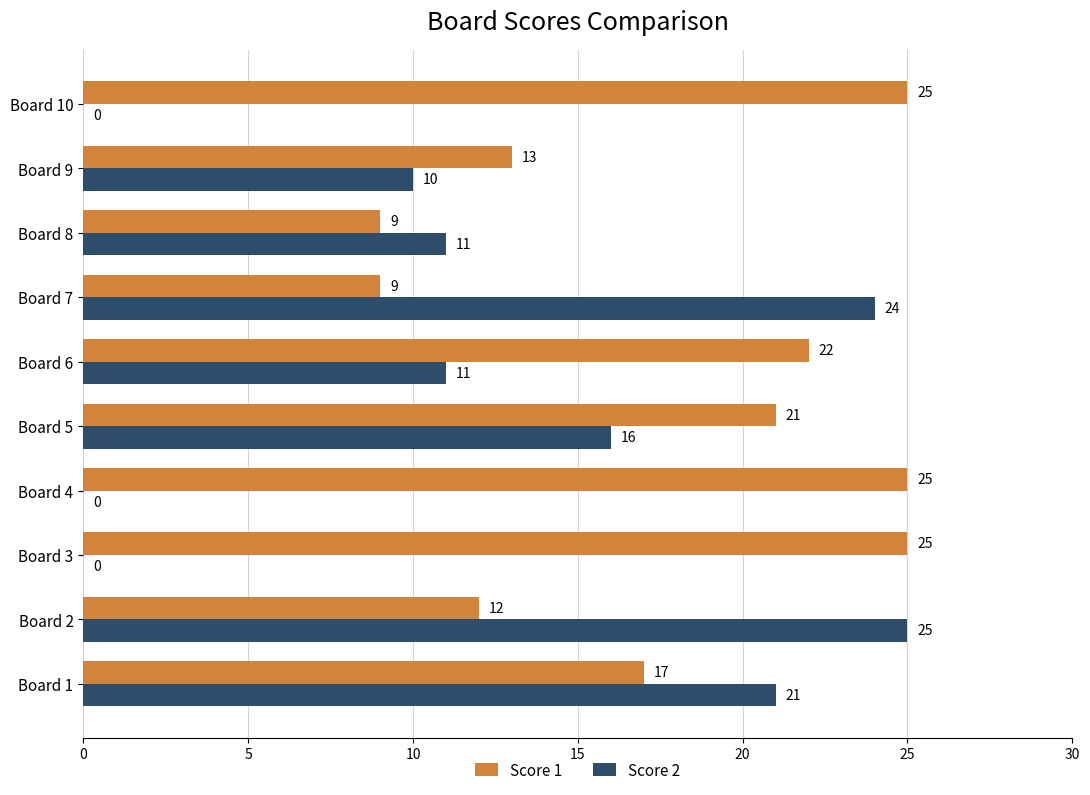

At which category is the sum across all series the highest?

Board 1